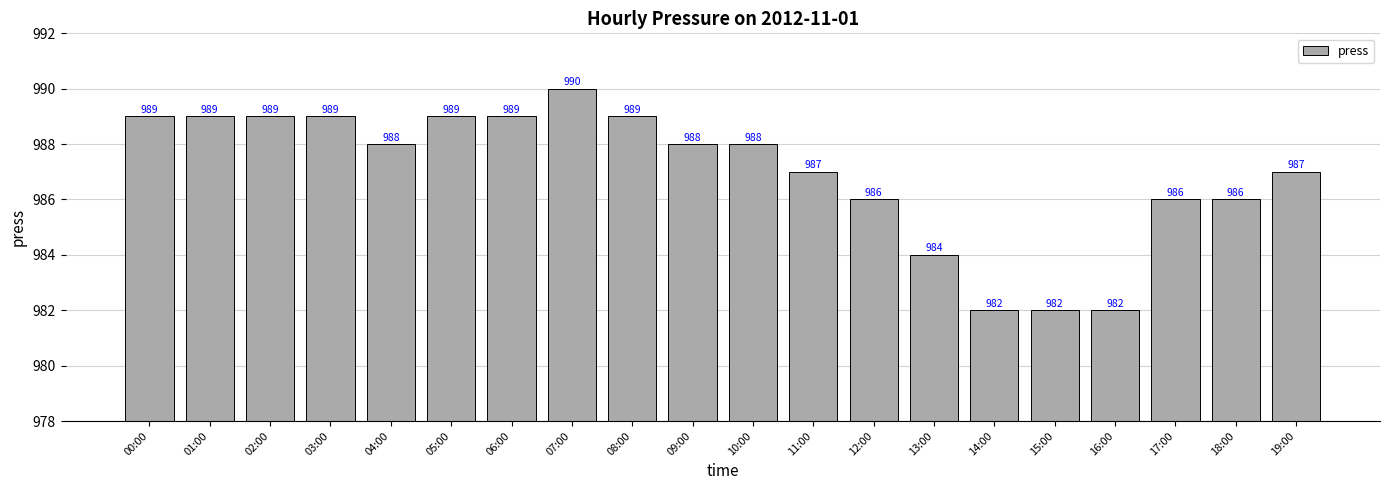

What is the greatest value displayed?

990